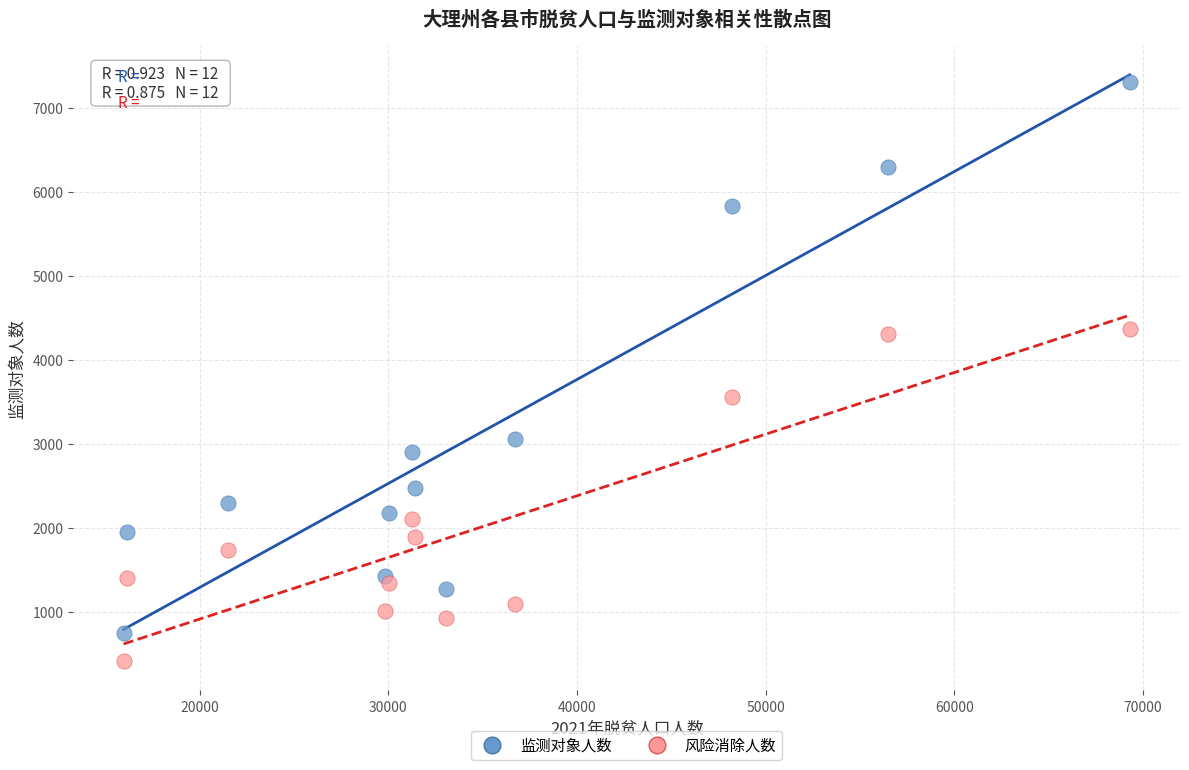

Across all data points, what is the range of Y values (max minus min)?

6901